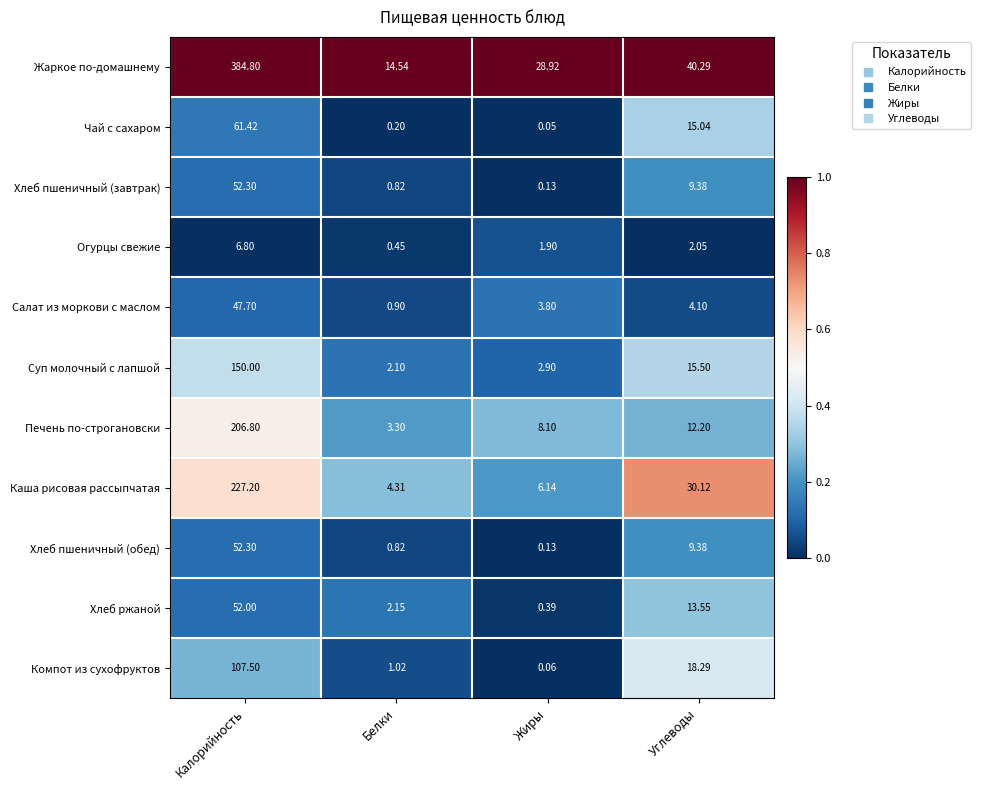

What is the total value across all series at Жиры?

52.5